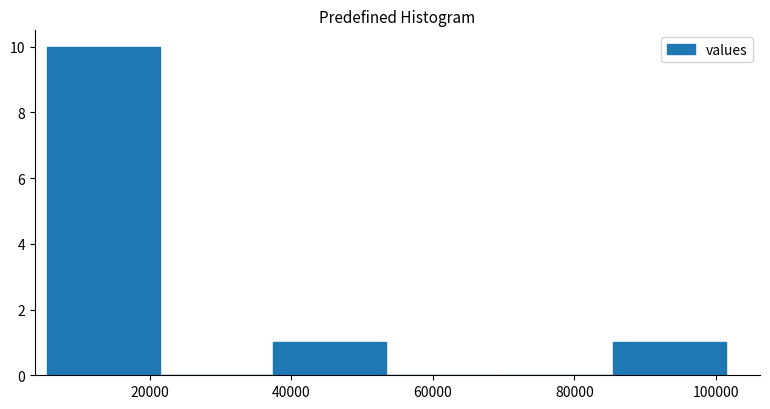

Reading left to right, list every bar in this chart as the range it spans on the x-axis followed by its height. Neither the bar edges nor the heights are printed on the chart, so give them approximately, as read against the axes.

6000 to 22000: 10
22000 to 38000: 0
38000 to 54000: 1
54000 to 70000: 0
70000 to 86000: 0
86000 to 102000: 1